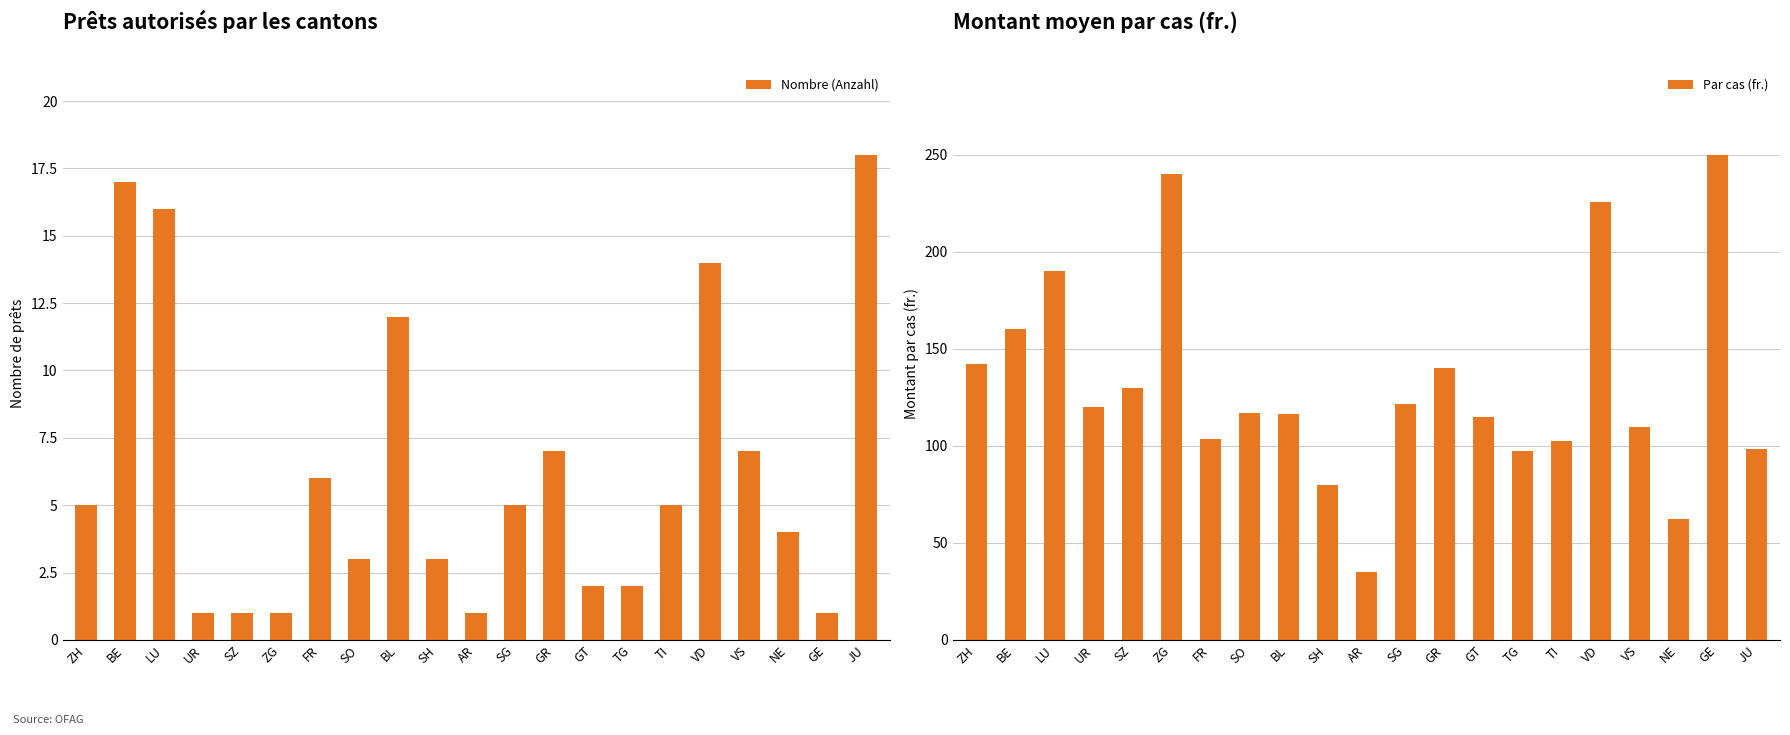

What is the difference between the second highest and second lowest values in the Nombre (Anzahl) series?

16